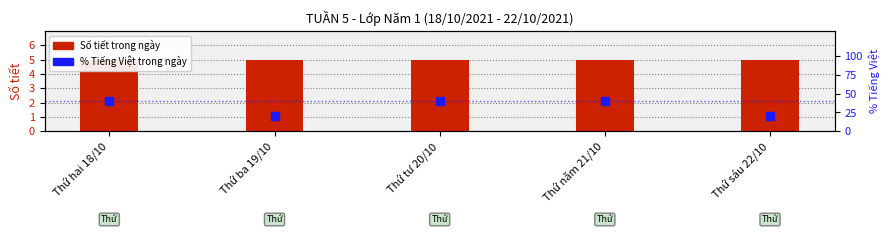

Which series changed the most between Thứ hai 18/10 and Thứ năm 21/10?

Số tiết trong ngày